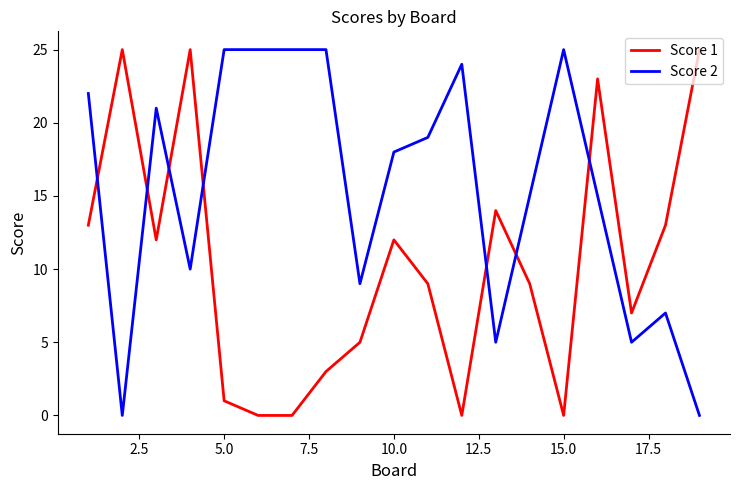

What is the difference between the maximum and minimum values in the Score 2 series?

25